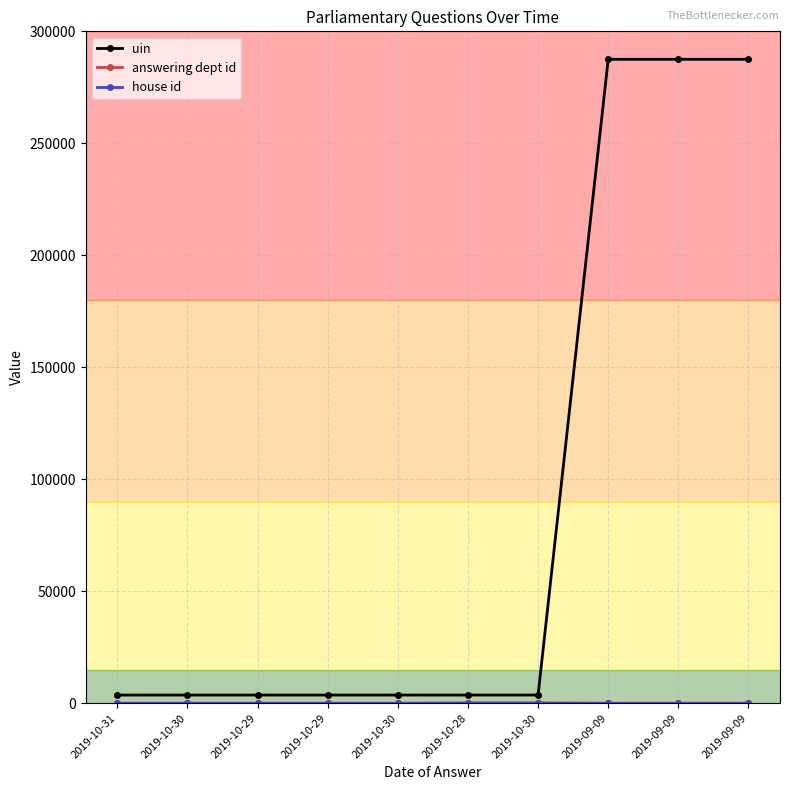

Reading left to right, transcribe all the data shown in this chart.

uin: 2019-10-31=3614	2019-10-30=3615	2019-10-29=3619	2019-10-29=3623	2019-10-30=3624	2019-10-28=3625	2019-10-30=3631	2019-09-09=287508	2019-09-09=287509	2019-09-09=287510
answering dept id: 2019-10-31=13	2019-10-30=13	2019-10-29=13	2019-10-29=13	2019-10-30=14	2019-10-28=201	2019-10-30=201	2019-09-09=13	2019-09-09=13	2019-09-09=13
house id: 2019-10-31=1	2019-10-30=1	2019-10-29=1	2019-10-29=1	2019-10-30=1	2019-10-28=1	2019-10-30=1	2019-09-09=1	2019-09-09=1	2019-09-09=1